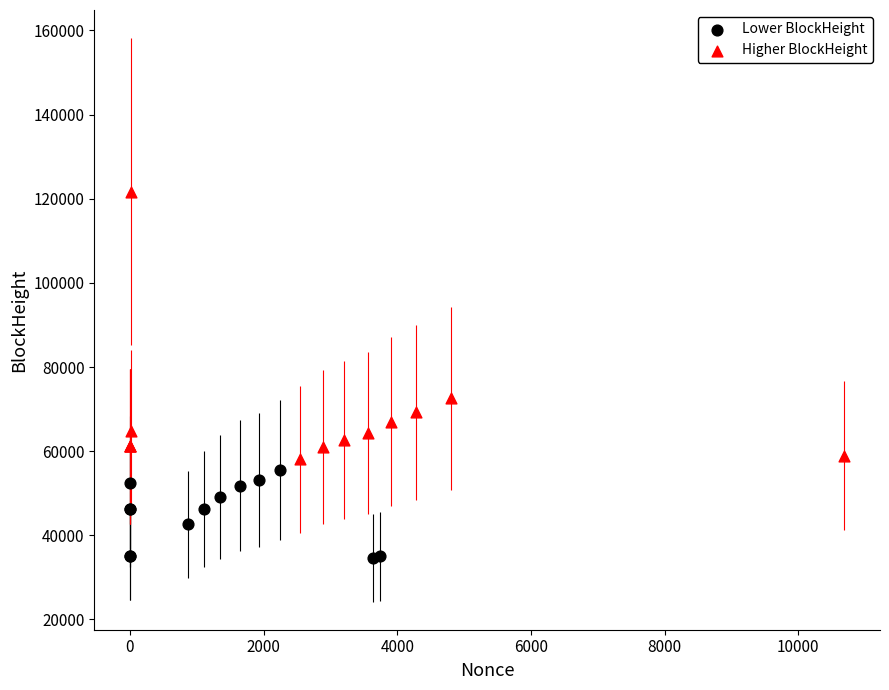

Which series contains the highest Y value?

Higher BlockHeight